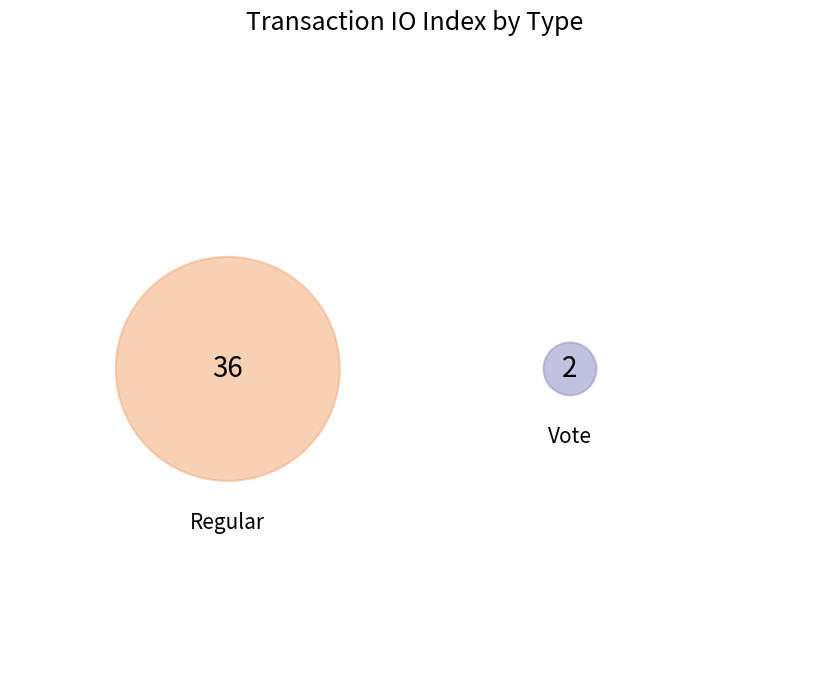

The Regular slice represents 95% of the pie. True or false?

True